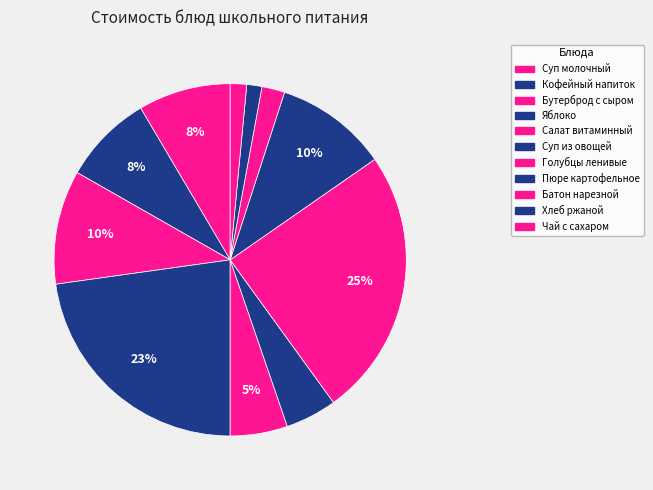

How many segments does this pie chart have?

11